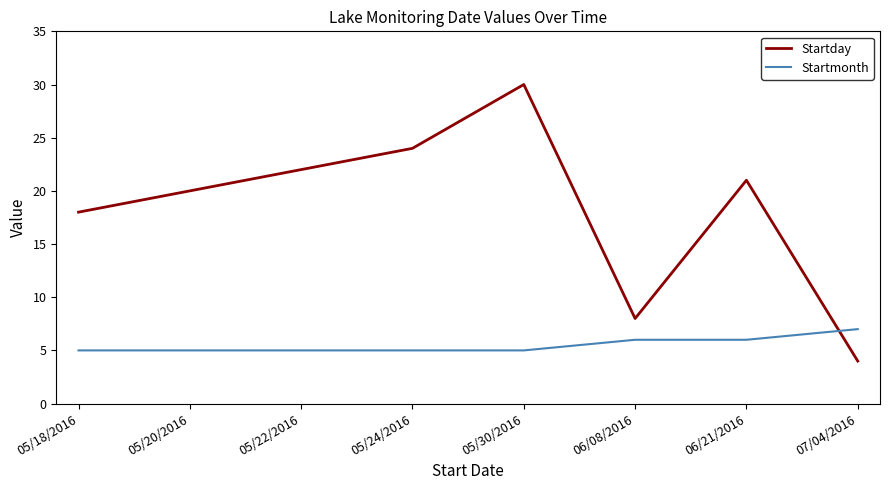

What is the average value of the Startday series?

18